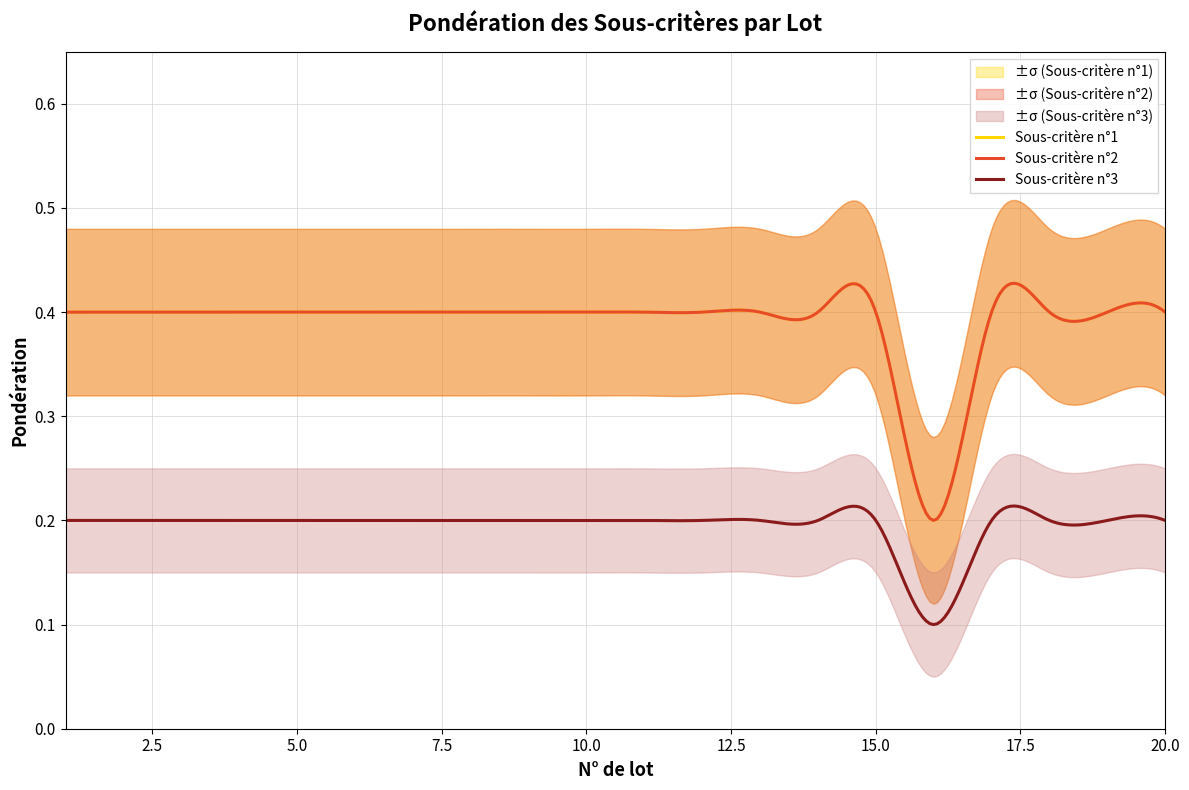

Is it true that Sous-critère n°2 equals 0.4 at 6?

True